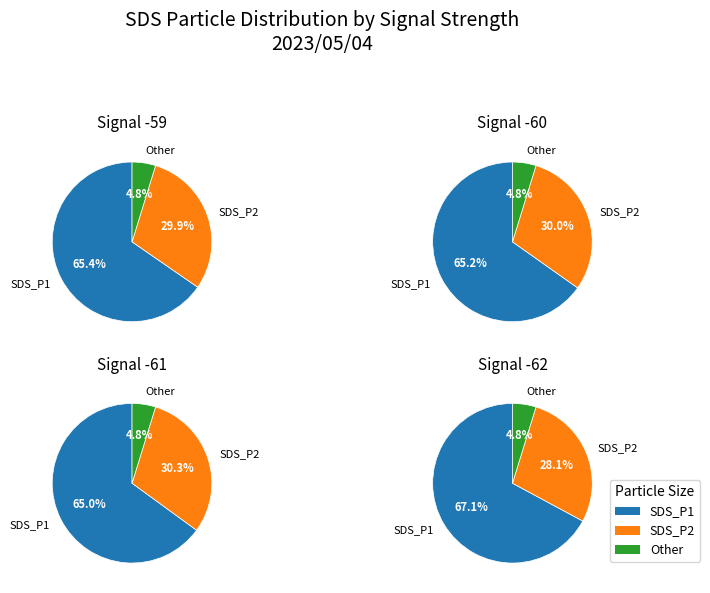

Which category has the biggest portion of the pie?

SDS_P1